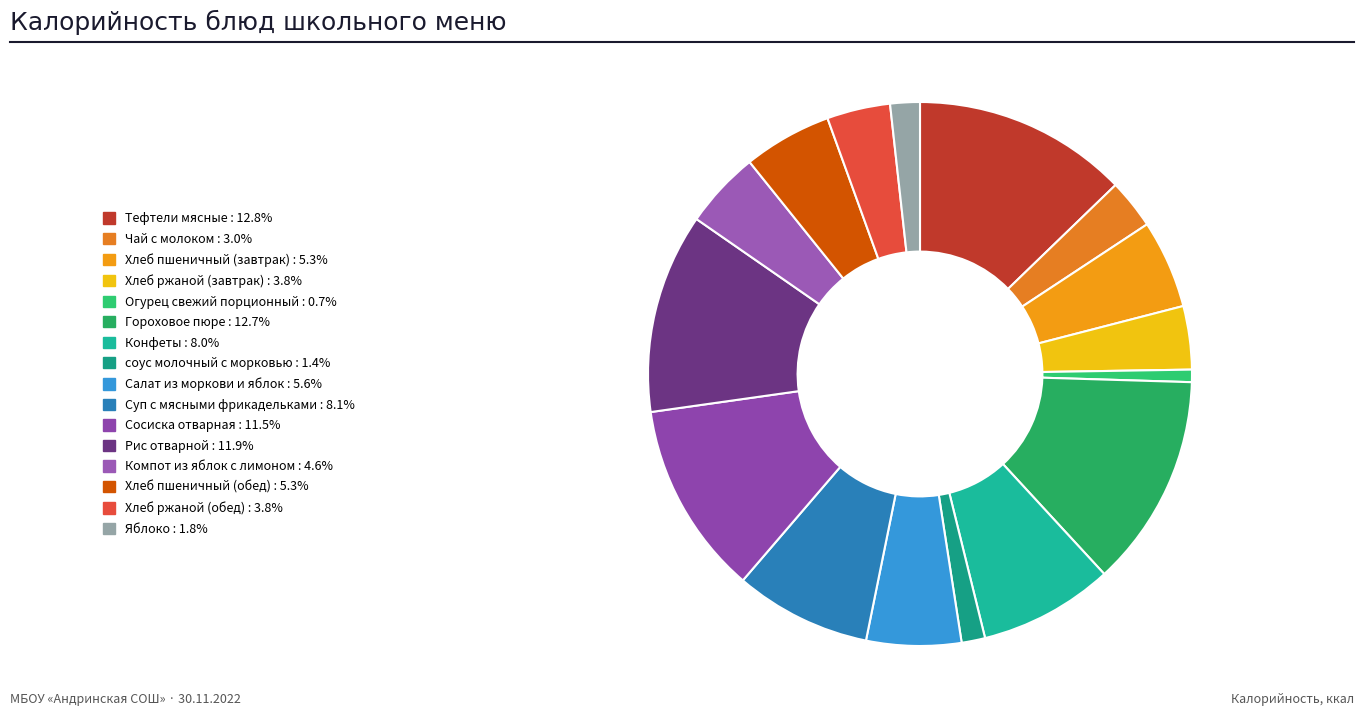

Is there a majority slice in this chart?

No